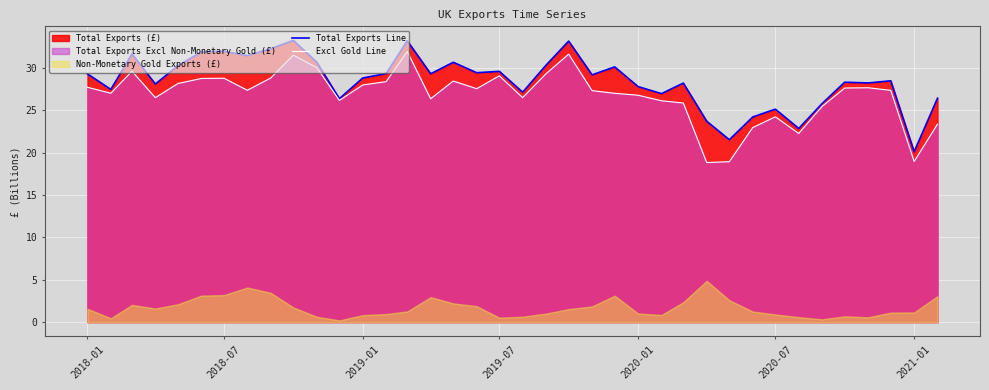

What is the sum of all Total Exports Line values?

1081.9